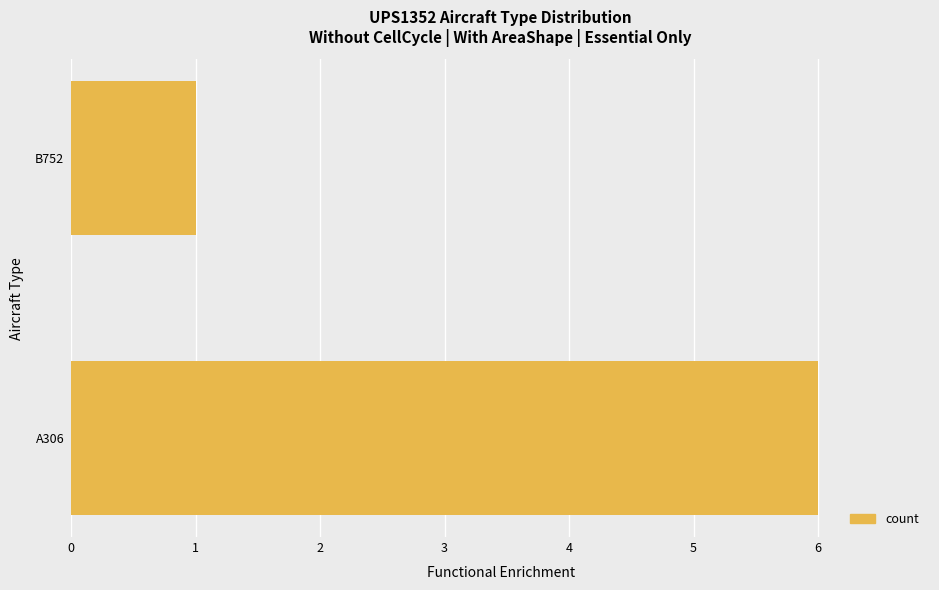

Which category has the lowest value across all series?

B752